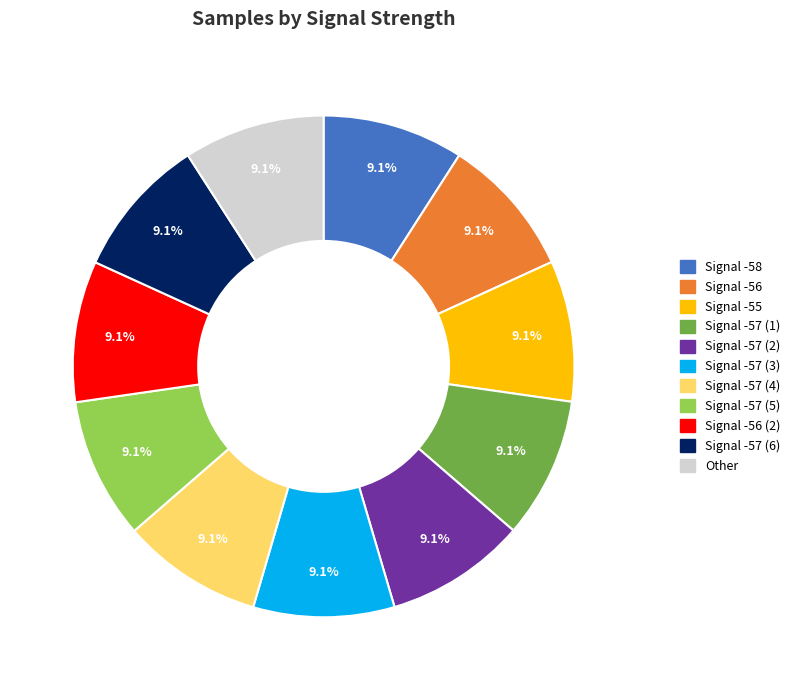

What is the ratio of the value at Signal -57 (6) to the value at Signal -57 (2)?

1.0